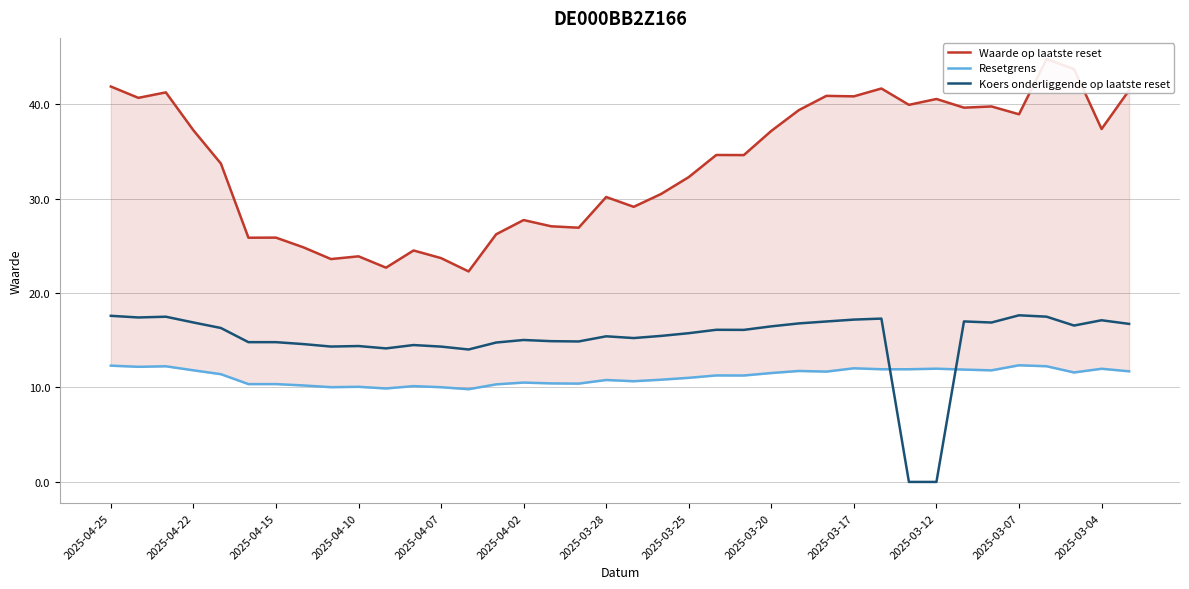

The Koers onderliggende op laatste reset series shows 17.2 at 2025-03-17. True or false?

True